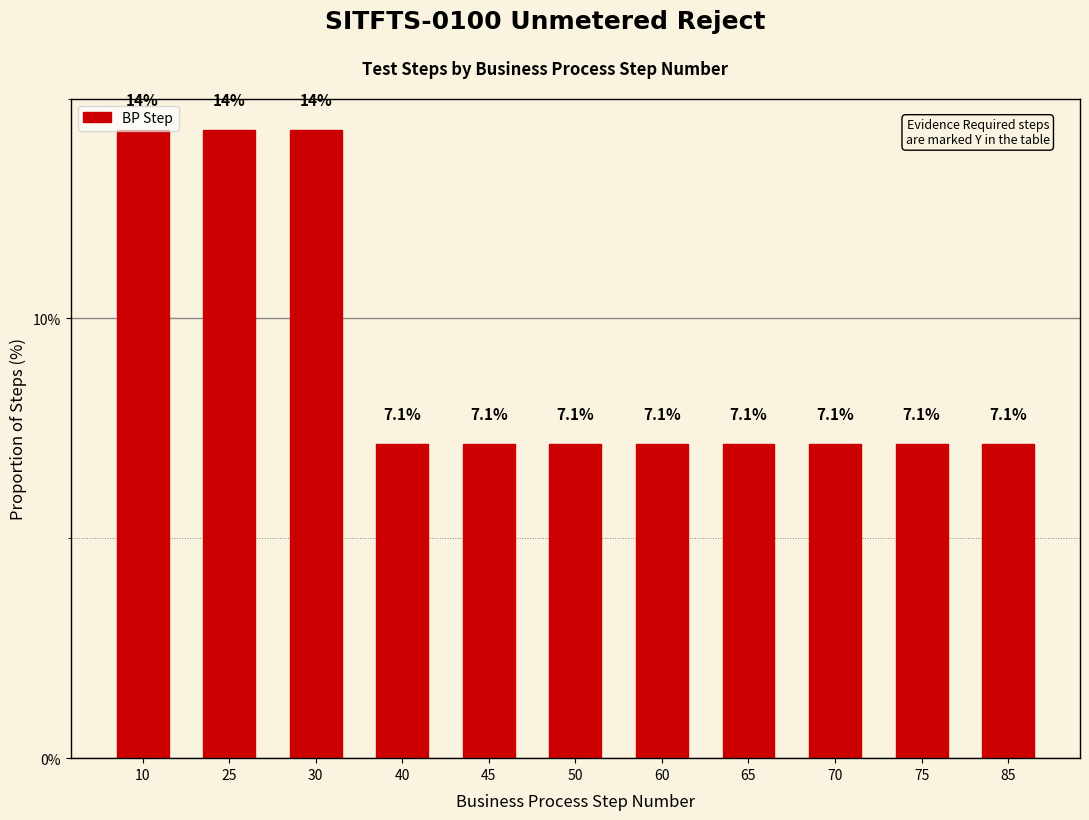

How many data points does each series have?

11